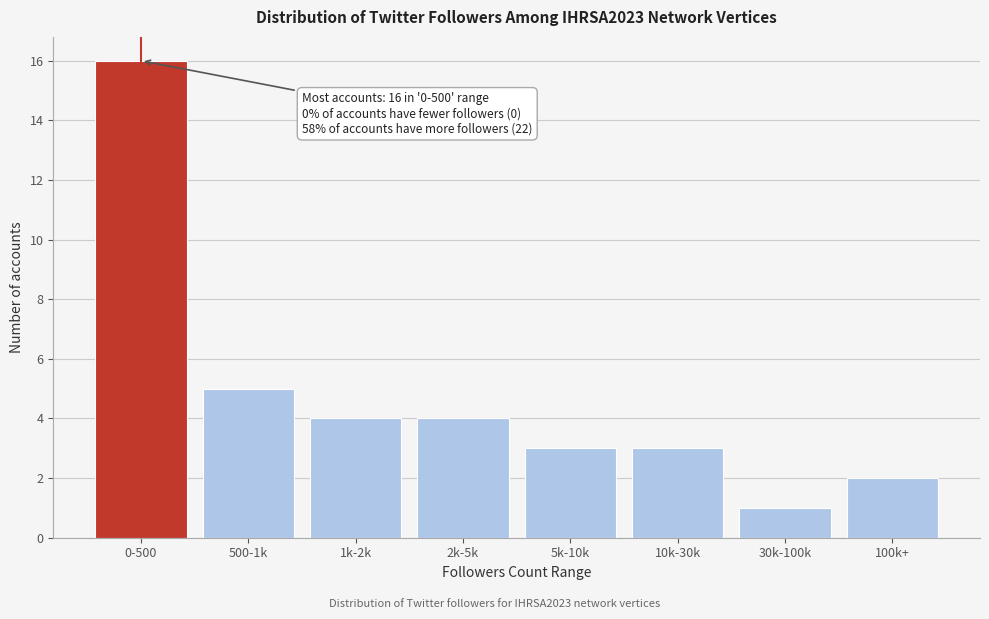

Reading left to right, transcribe all the data shown in this chart.

0-500=16	500-1k=5	1k-2k=4	2k-5k=4	5k-10k=3	10k-30k=3	30k-100k=1	100k+=2